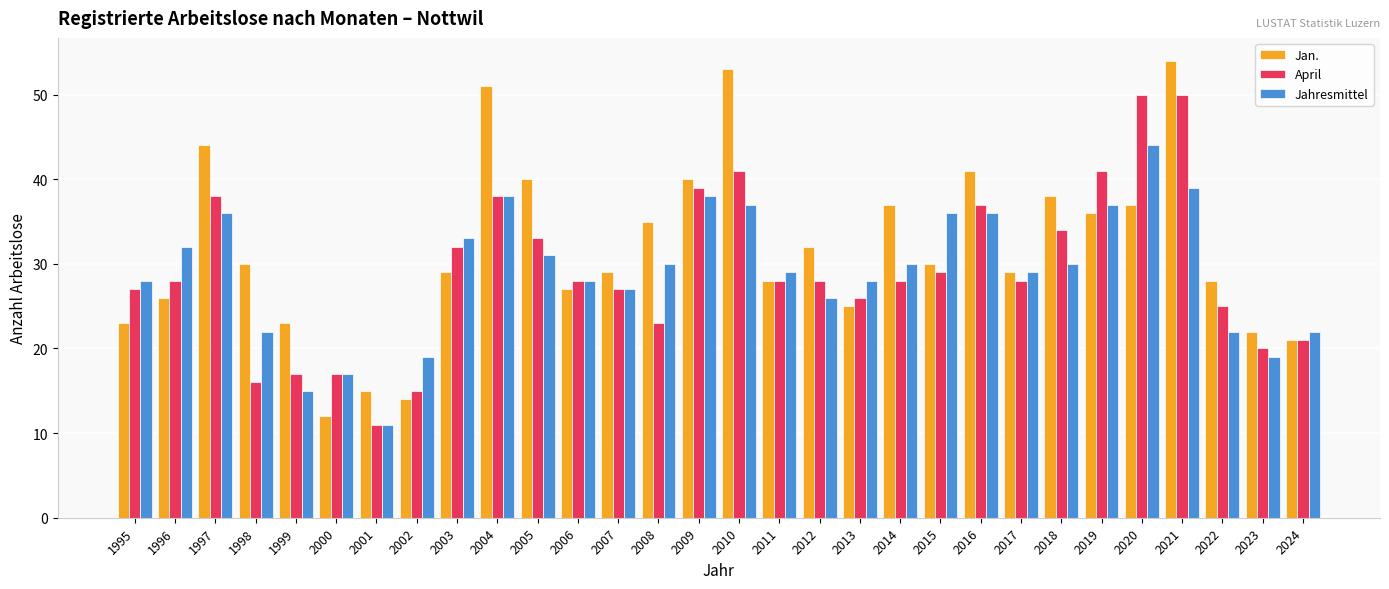

What is the value of the Jan. bar at the 27th from the left?

54